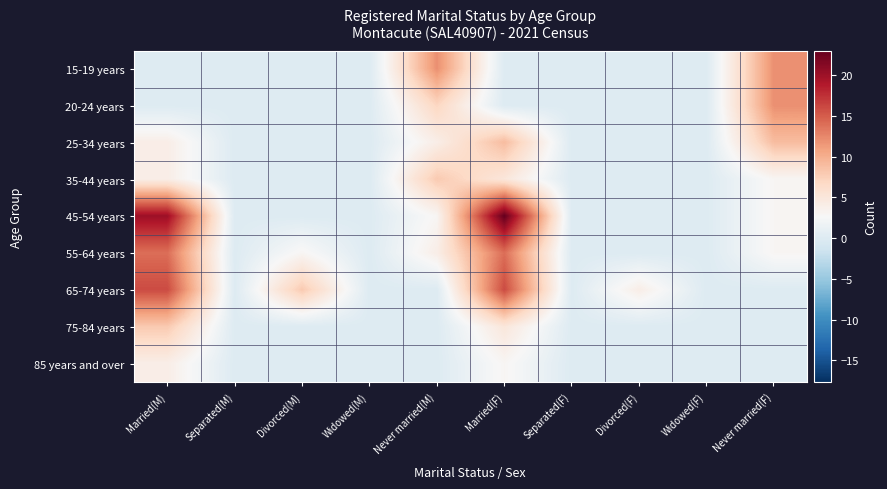

Which has a higher value, Widowed(F) or Never married(M)?

Never married(M)